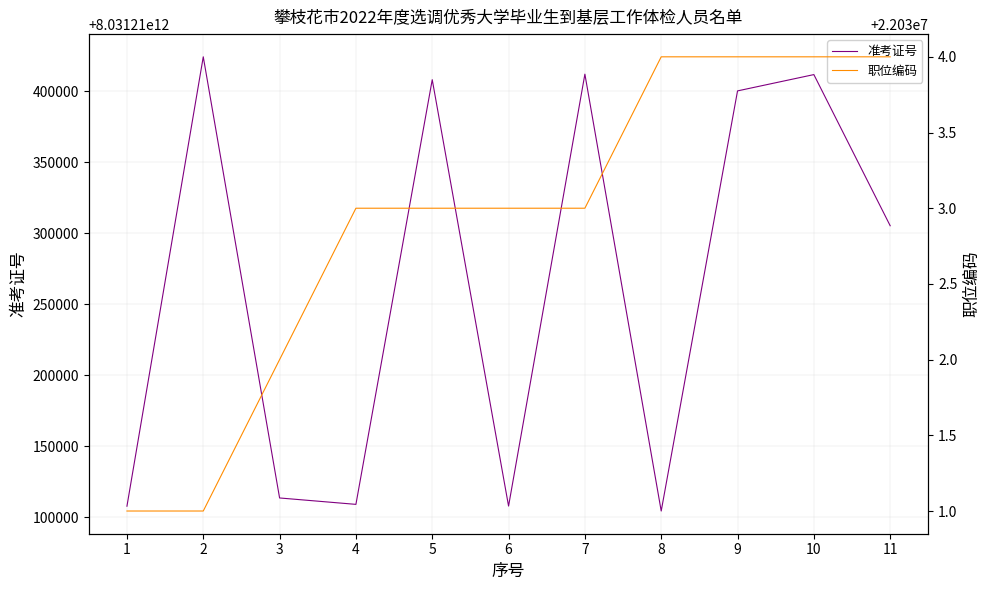

At which category does the chart reach its minimum across all series?

1